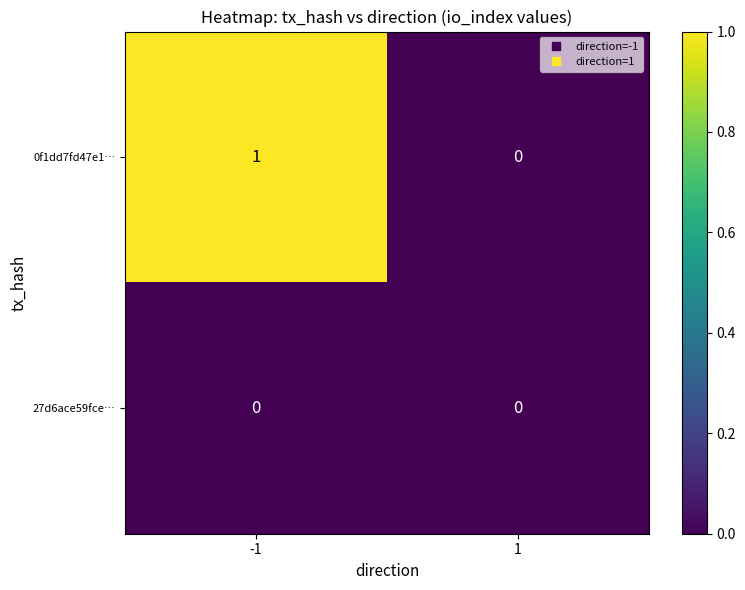

At which category is the sum across all series the highest?

-1